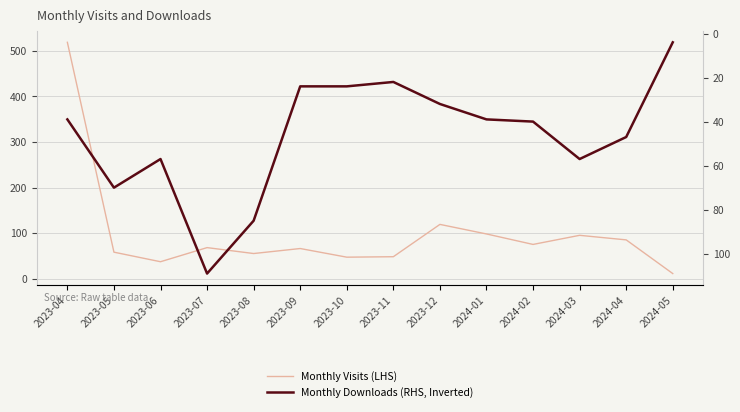

What is the value of the Monthly Visits (LHS) point at the 14th from the left?

11